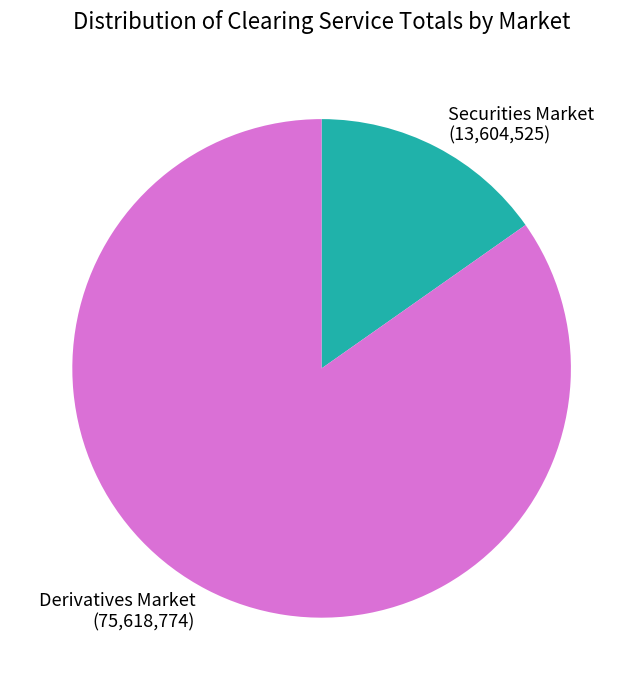

The Securities Market slice represents 25% of the pie. True or false?

False